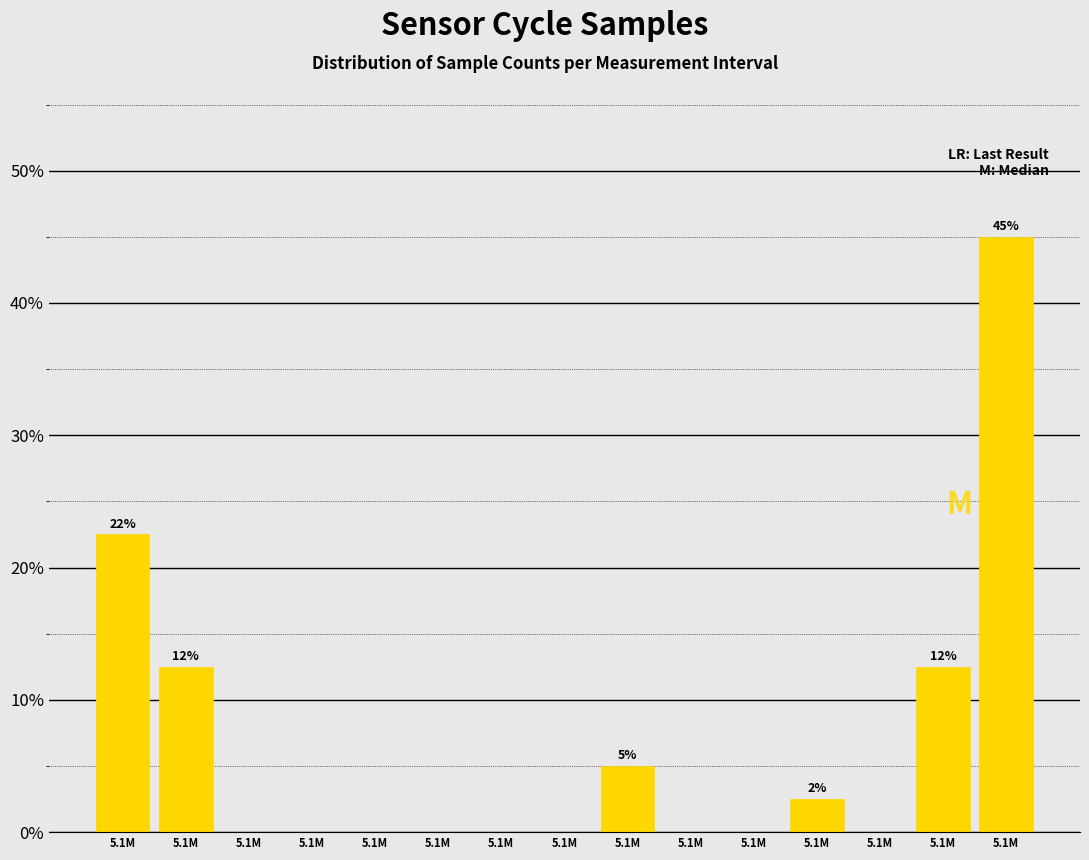

How many data points does each series have?

15